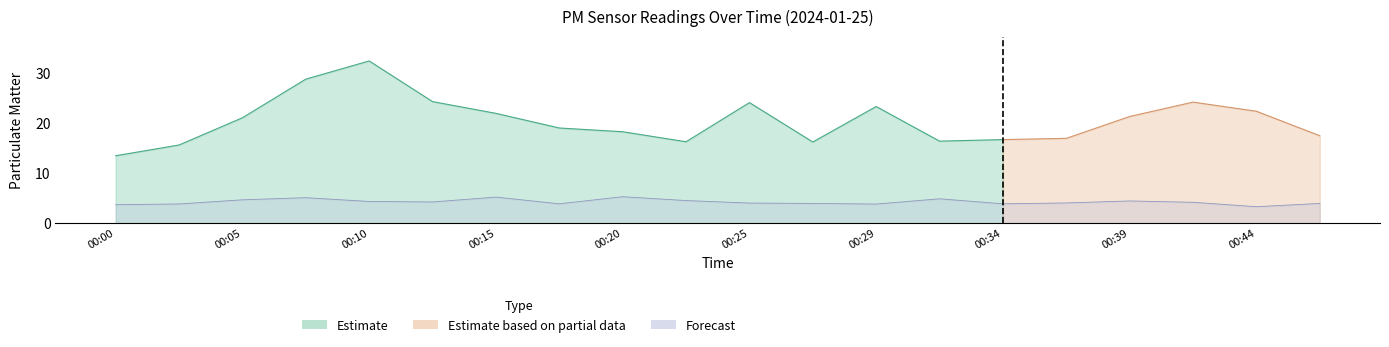

How many points are lower than both their immediate neighbors (excluding endpoints)?

5